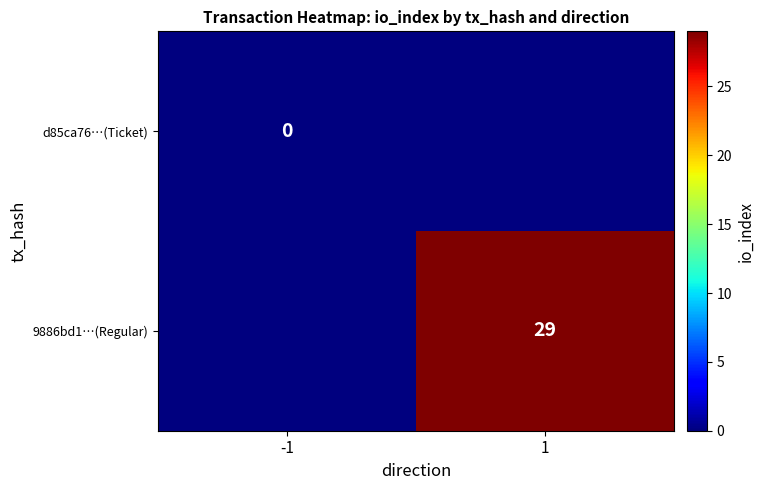

True or false: 9886bd1…(Regular) has a value of 15 at 1.

False